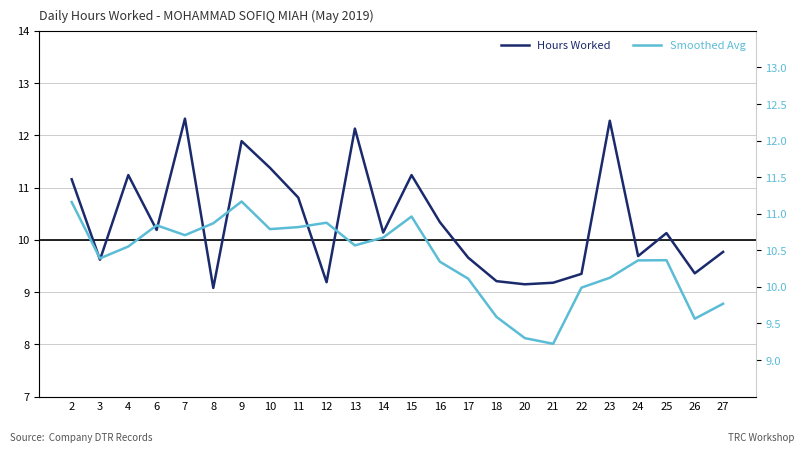

Which series changed the most between 16 and 27?

Smoothed Avg